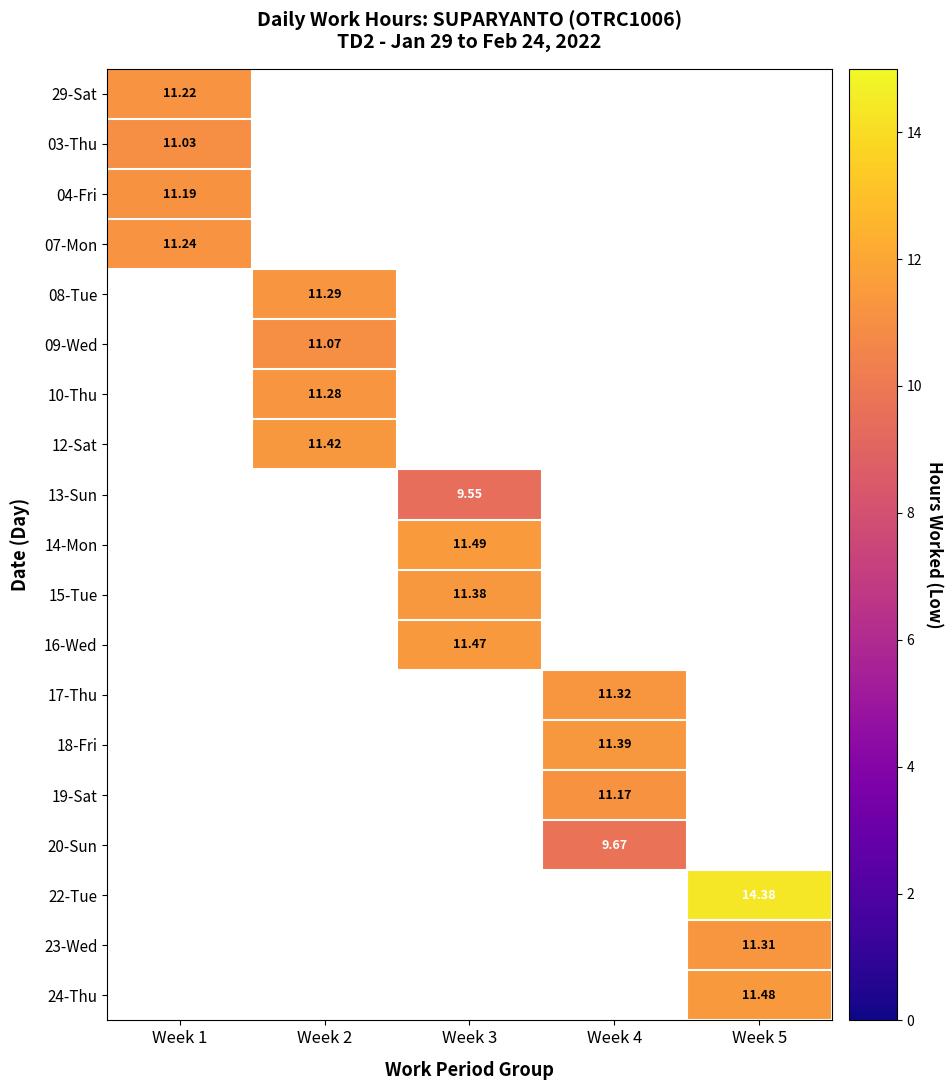

Which series has the widest spread of values?

29-Sat